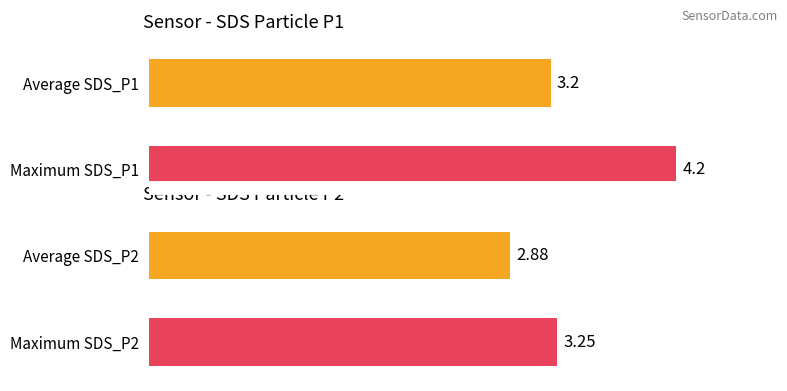

Which series has the largest range (max minus min)?

SDS_P1